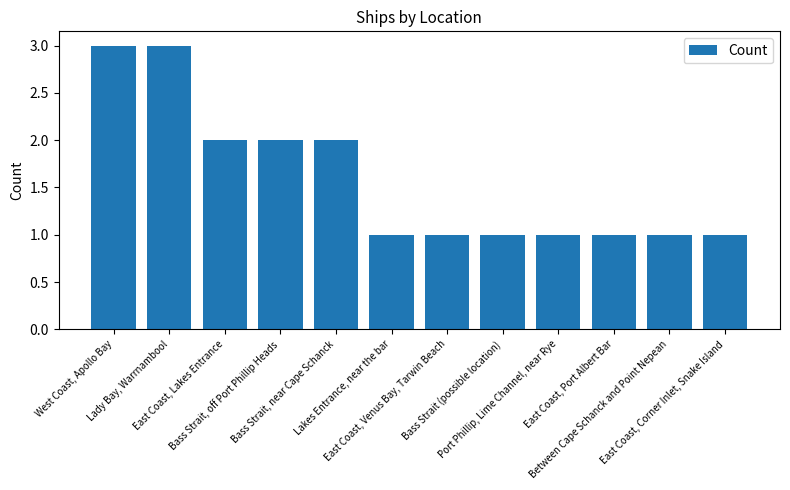

What is the sum of all values?

19